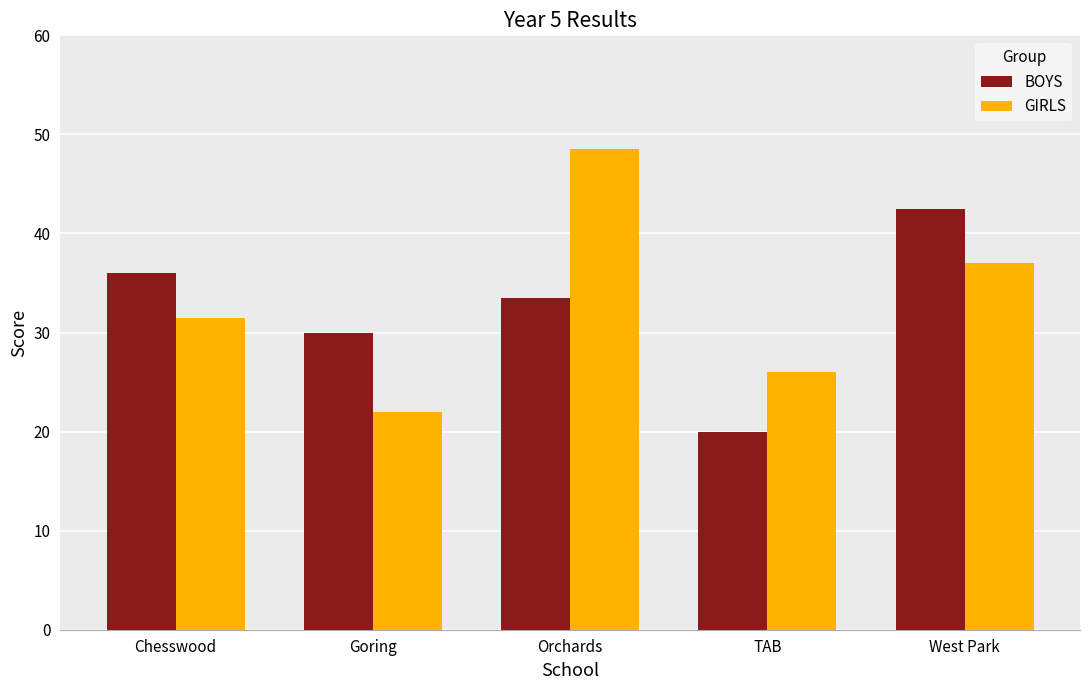

What is the sum of all GIRLS values?

165.0